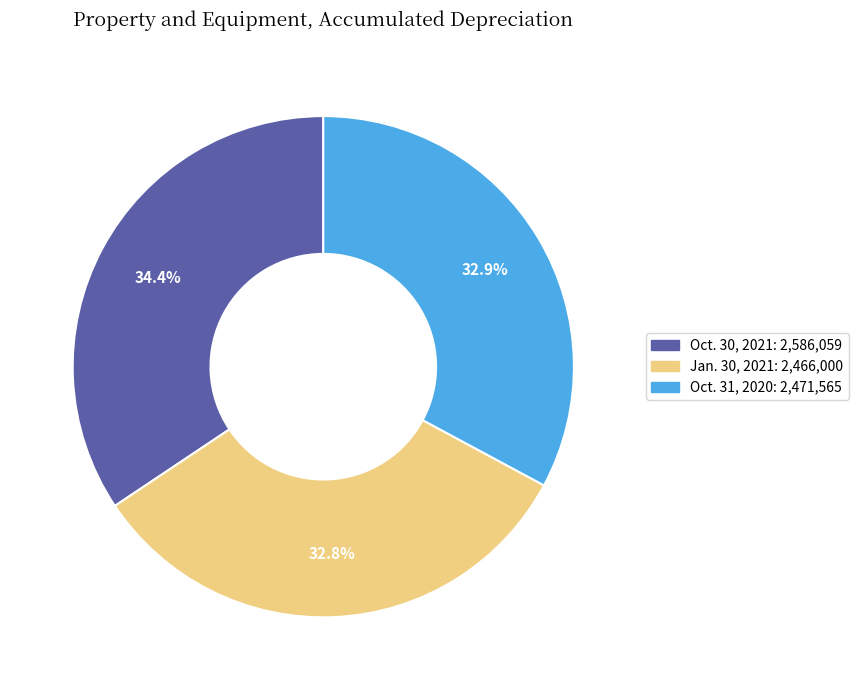

Does any single category account for the majority?

No